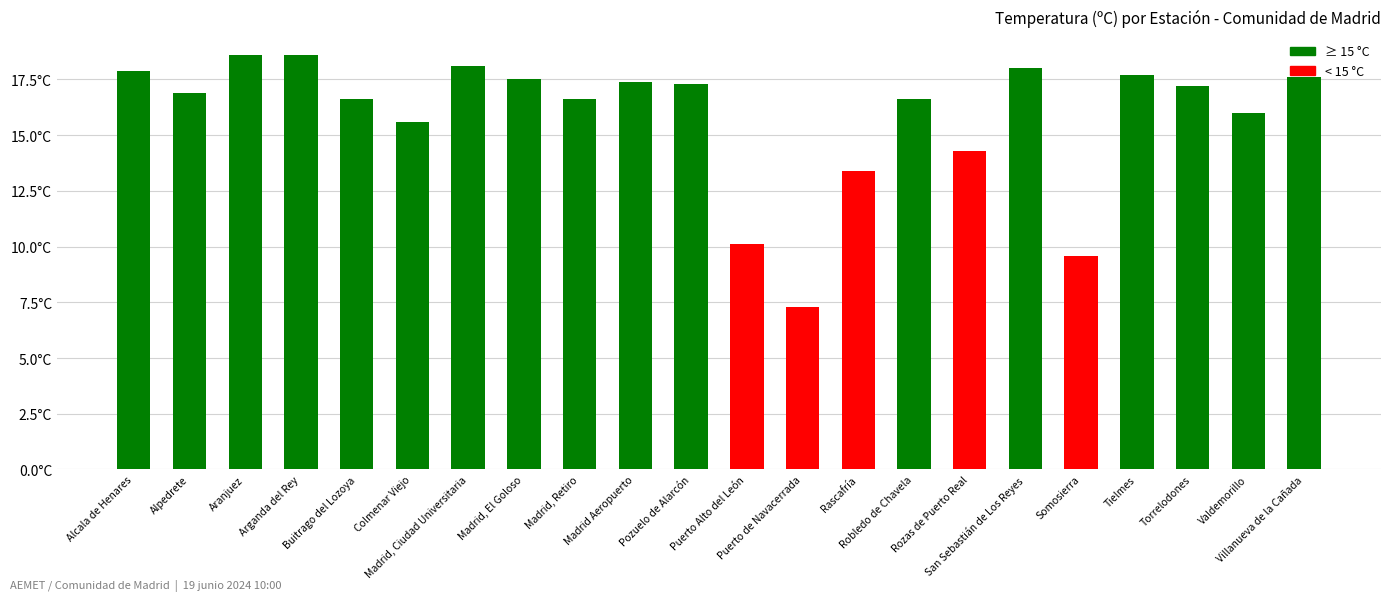

Does the chart contain any negative values?

No